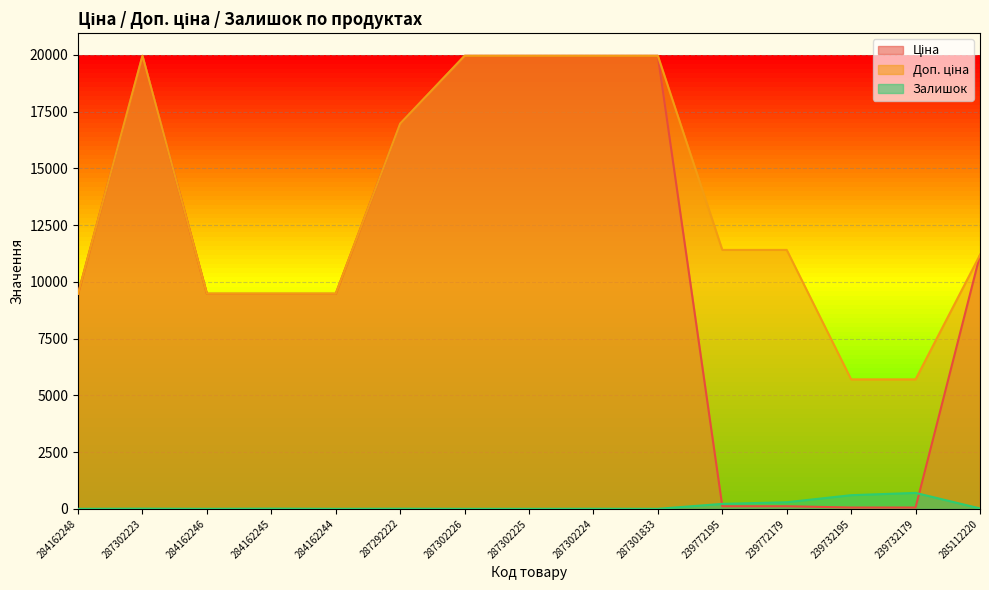

Reading left to right, transcribe all the data shown in this chart.

Ціна: 284162248=9480.1	287302223=19964.2	284162246=9480.1	284162245=9480.1	284162244=9480.1	287292222=16976.3	287302226=19964.2	287302225=19964.2	287302224=19964.2	287301833=19964.2	239772195=114.1	239772179=114.1	239732195=57.0	239732179=57.0	285112220=11188.2
Доп. ціна: 284162248=9480.1	287302223=19964.2	284162246=9480.1	284162245=9480.1	284162244=9480.1	287292222=16976.3	287302226=19964.2	287302225=19964.2	287302224=19964.2	287301833=19964.2	239772195=11410.0	239772179=11410.0	239732195=5705.0	239732179=5705.0	285112220=11188.2
Залишок: 284162248=0.0	287302223=7.0	284162246=0.0	284162245=8.0	284162244=0.0	287292222=5.0	287302226=0.0	287302225=0.0	287302224=3.0	287301833=0.0	239772195=218.0	239772179=290.0	239732195=601.0	239732179=702.0	285112220=17.0